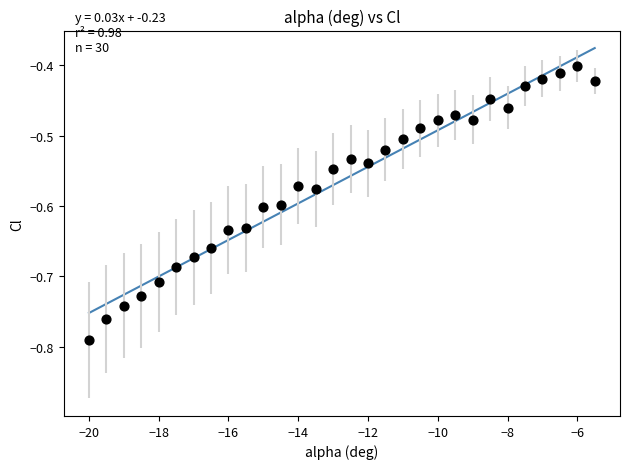

What is the range of Y values (max minus min)?

0.4